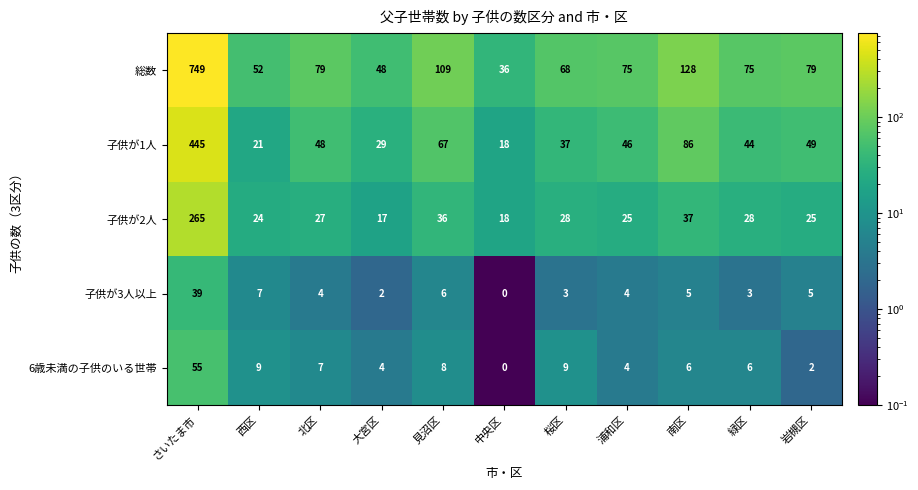

How many positive values does the 子供が3人以上 series have?

10